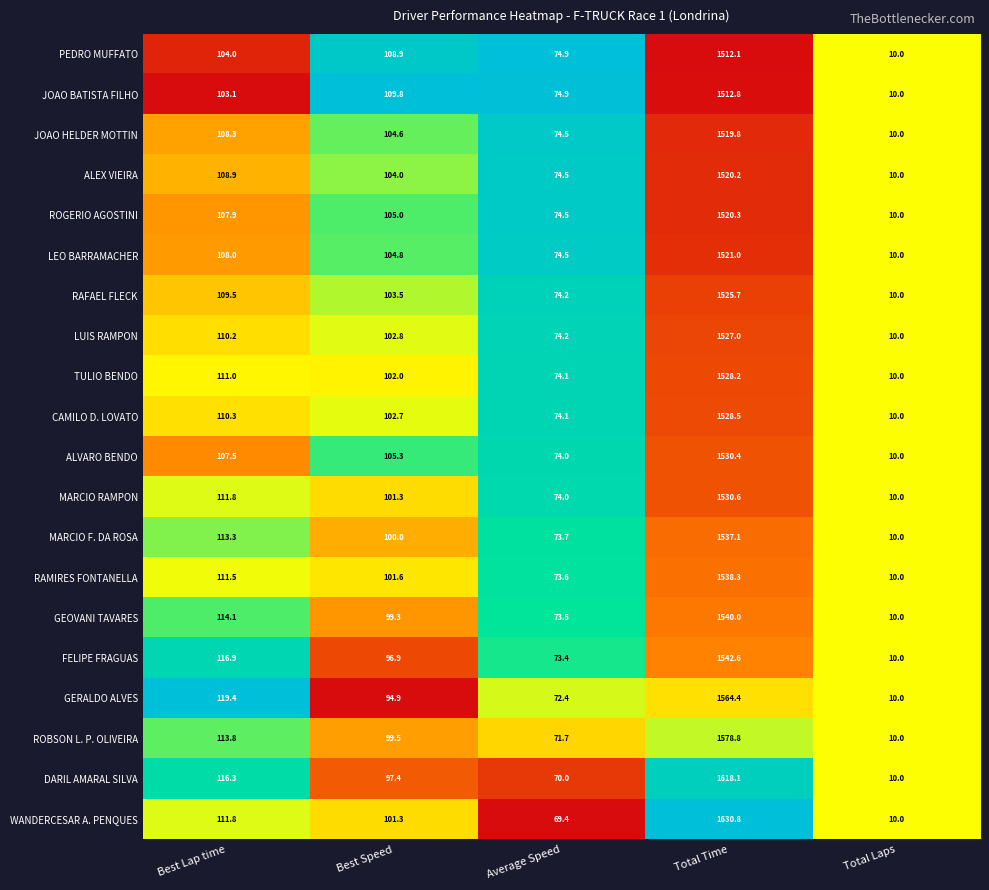

The ROGERIO AGOSTINI series shows 105.0 at Best Speed. True or false?

True